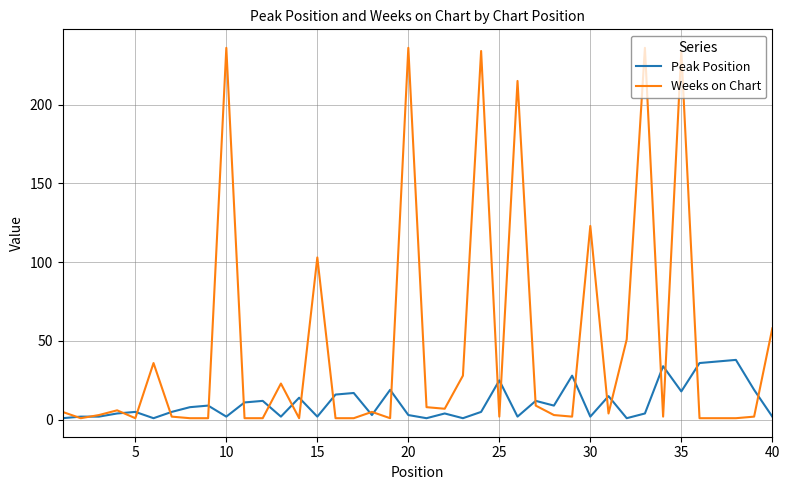

What is the highest value of the Weeks on Chart series?

236